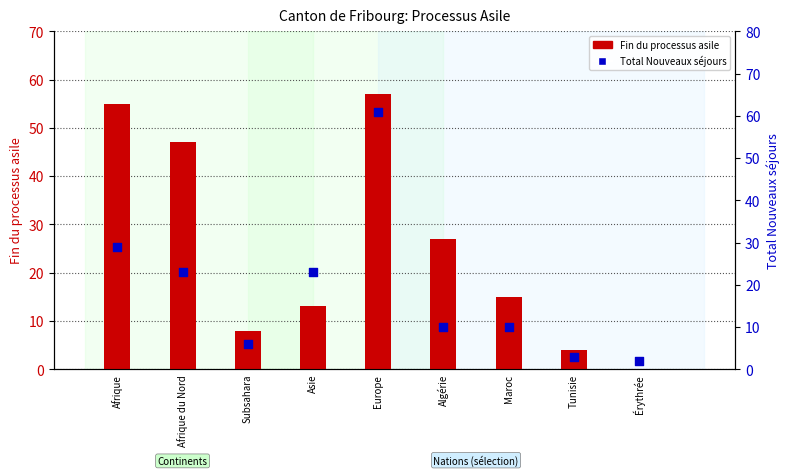

Which series has the largest total across all categories?

Fin du processus asile